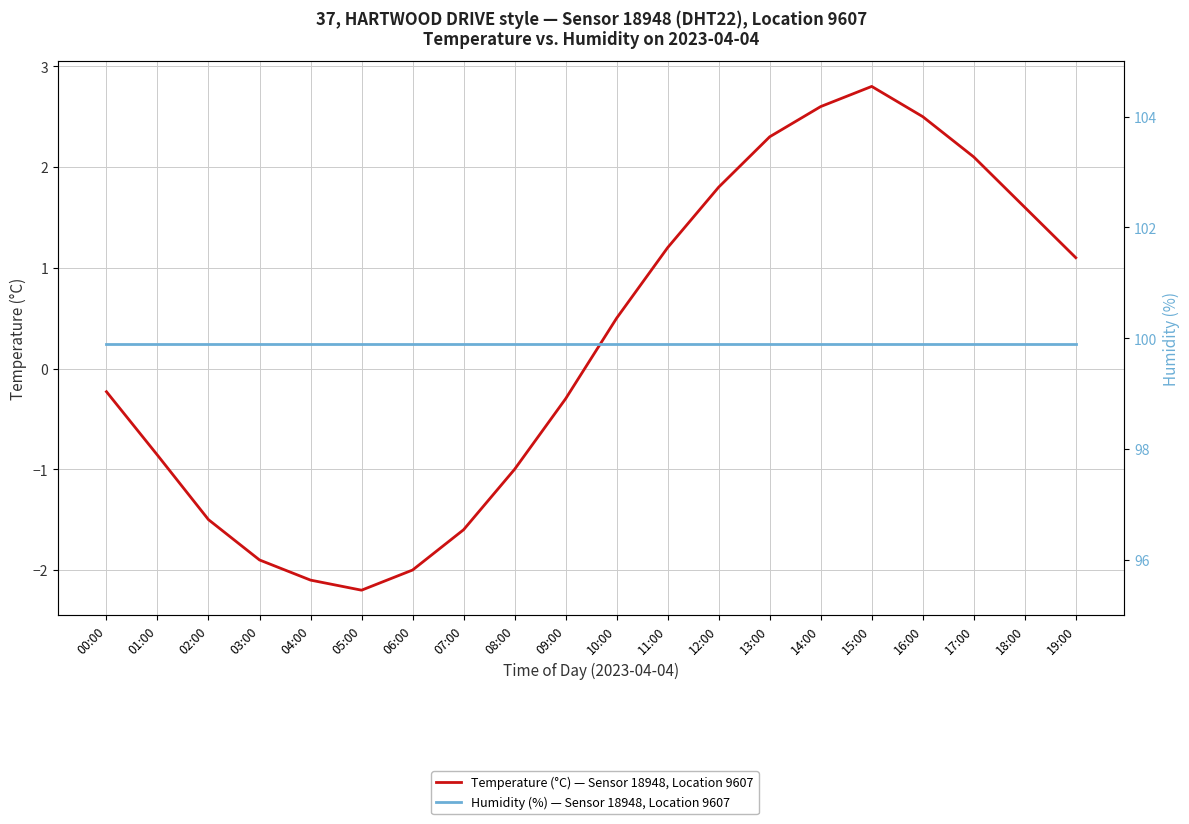

What is the value of the Temperature (°C) — Sensor 18948, Location 9607 point at the 5th from the left?

-2.1